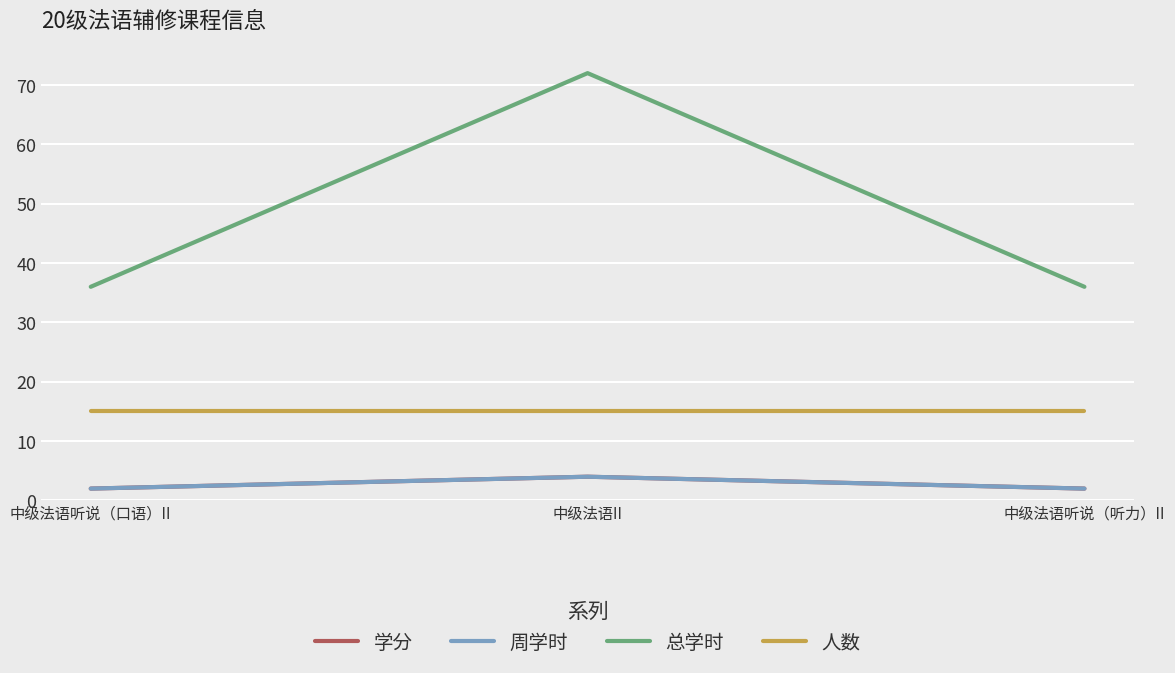

Is this an area chart (filled region under the line)?

No